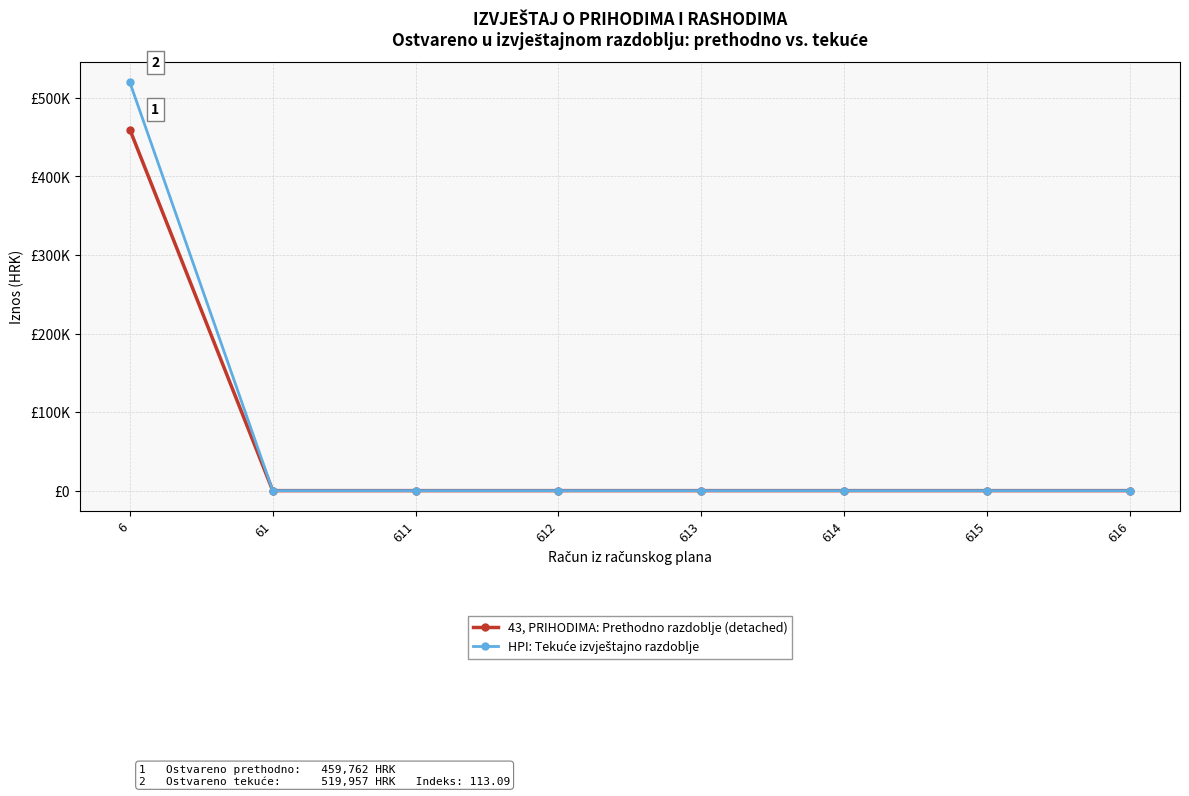

Which series has the largest total across all categories?

HPI: Tekuće izvještajno razdoblje